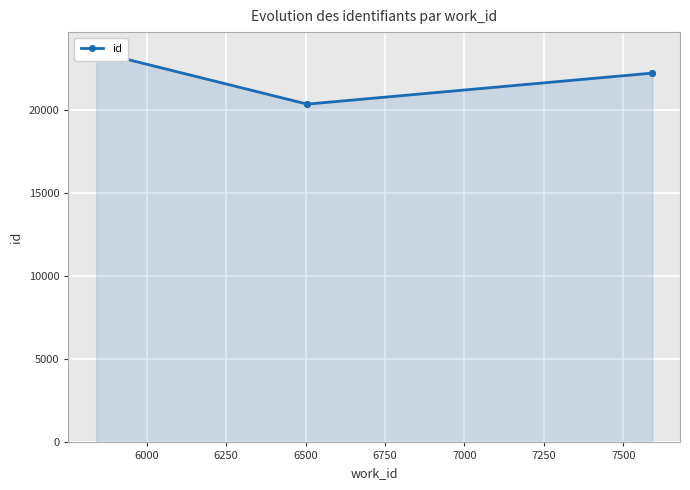

True or false: the data has more than 2 interior local peaks.

False